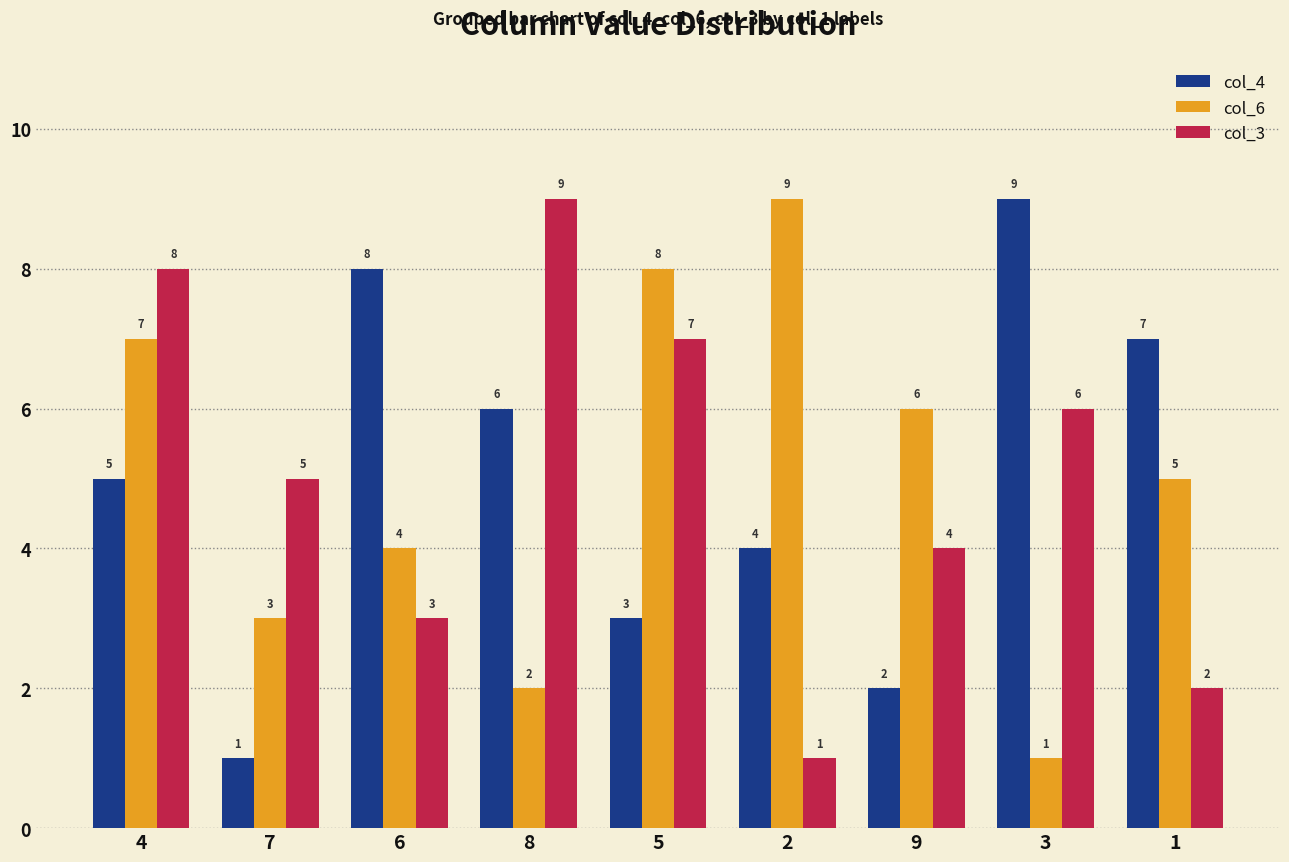

Reading left to right, list all the values displayed in this chart.

col_4: 5	1	8	6	3	4	2	9	7
col_6: 7	3	4	2	8	9	6	1	5
col_3: 8	5	3	9	7	1	4	6	2